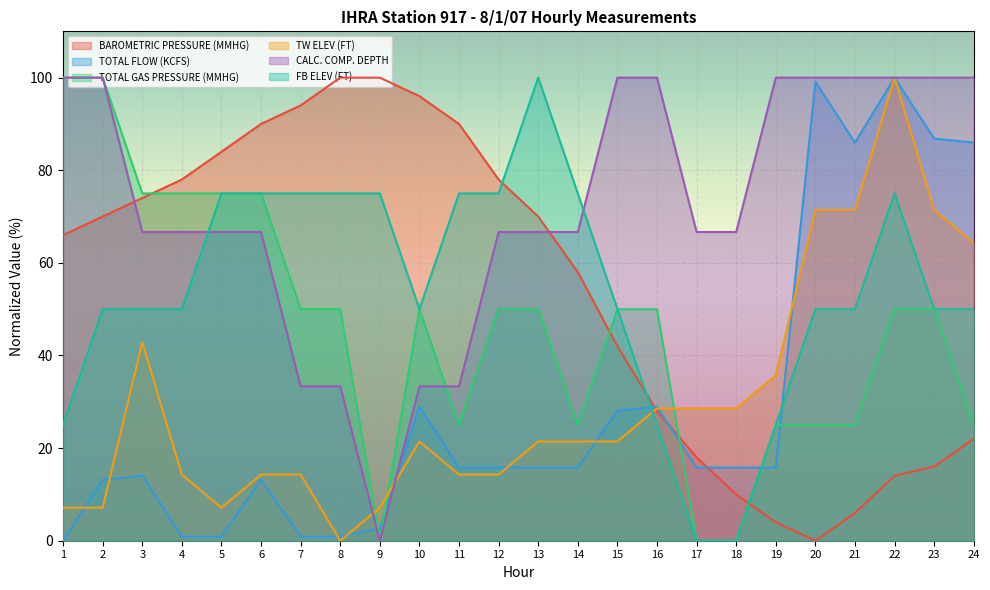

What are all the series names shown in the legend?

BAROMETRIC PRESSURE (MMHG), TOTAL FLOW (KCFS), TOTAL GAS PRESSURE (MMHG), TW ELEV (FT), CALC. COMP. DEPTH, FB ELEV (FT)